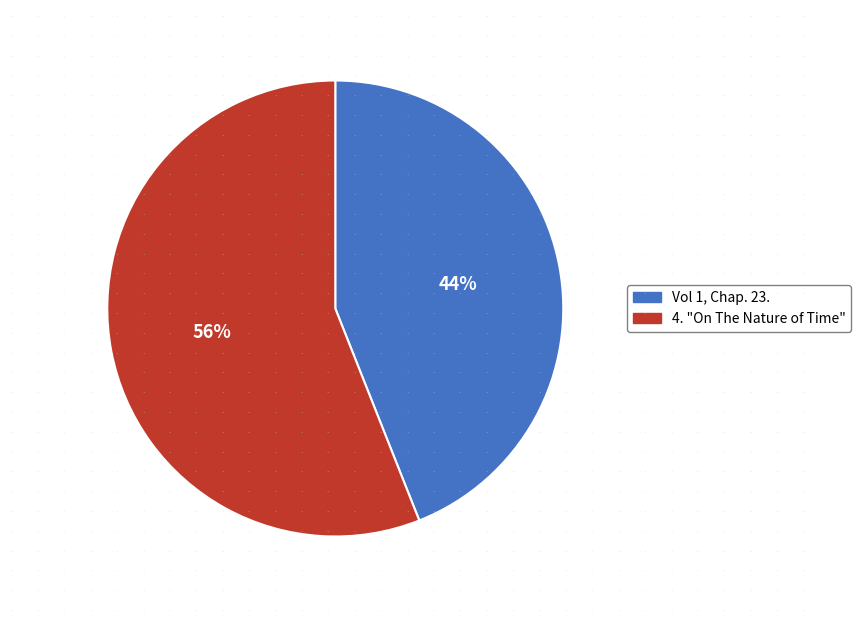

Between 4. "On The Nature of Time" and Vol 1, Chap. 23., which is larger?

4. "On The Nature of Time"